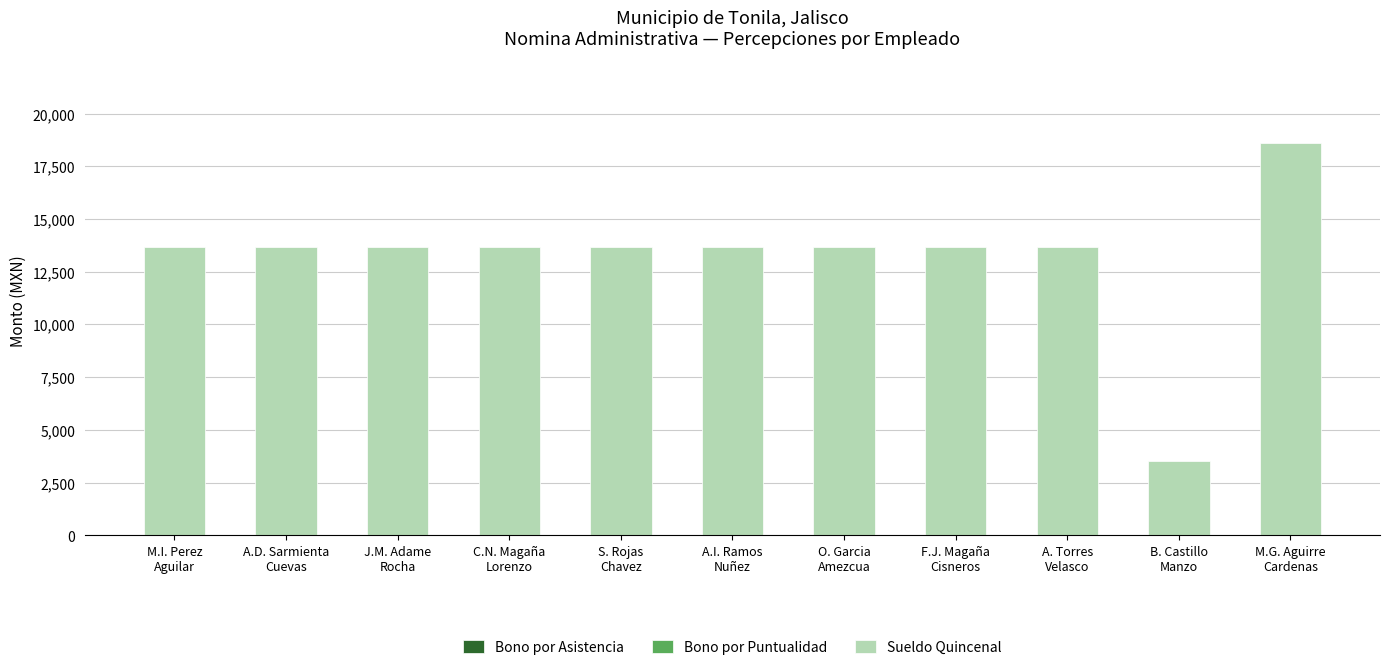

What position from the right is J.M. Adame
Rocha?

9